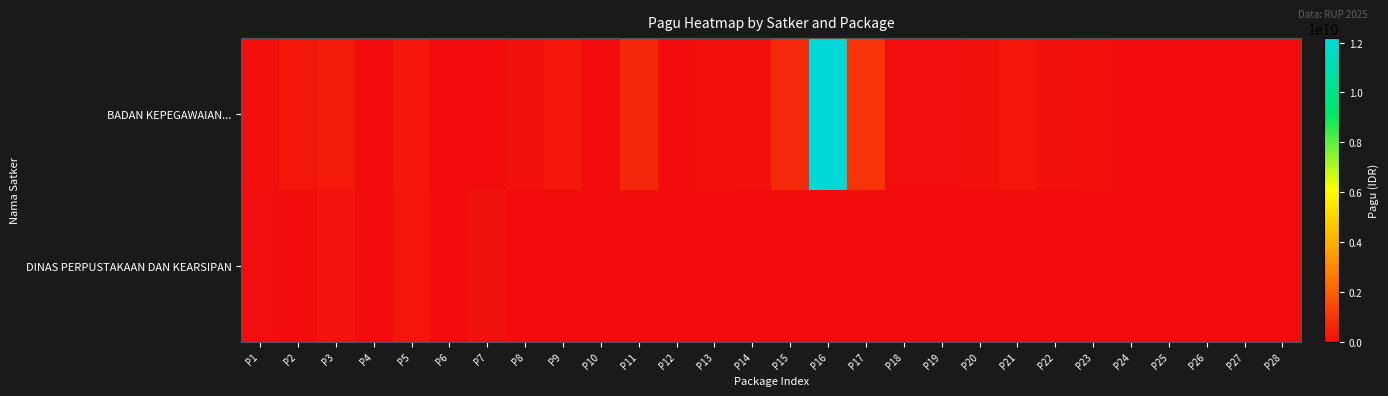

Reading left to right, list all the values displayed in this chart.

BADAN KEPEGAWAIAN...: P1=100504000	P2=247311000	P3=353790900	P4=21490000	P5=298093676	P6=25771200	P7=43050400	P8=150534000	P9=299570000	P10=40890000	P11=645960000	P12=3020000	P13=105858000	P14=136253000	P15=682332300	P16=12183092000	P17=971640000	P18=50605000	P19=62850000	P20=147394600	P21=265279800	P22=154799200	P23=114447000	P24=11237000	P25=11237000	P26=3020000	P27=2520000	P28=9203000
DINAS PERPUSTAKAAN DAN KEARSIPAN: P1=60000000	P2=12690000	P3=188400000	P4=15000000	P5=259350000	P6=2040000	P7=148200000	P8=11250000	P9=7260000	P10=12000000	P11=4500000	P12=4424400	P13=0	P14=0	P15=0	P16=0	P17=0	P18=0	P19=0	P20=0	P21=0	P22=0	P23=0	P24=0	P25=0	P26=0	P27=0	P28=0